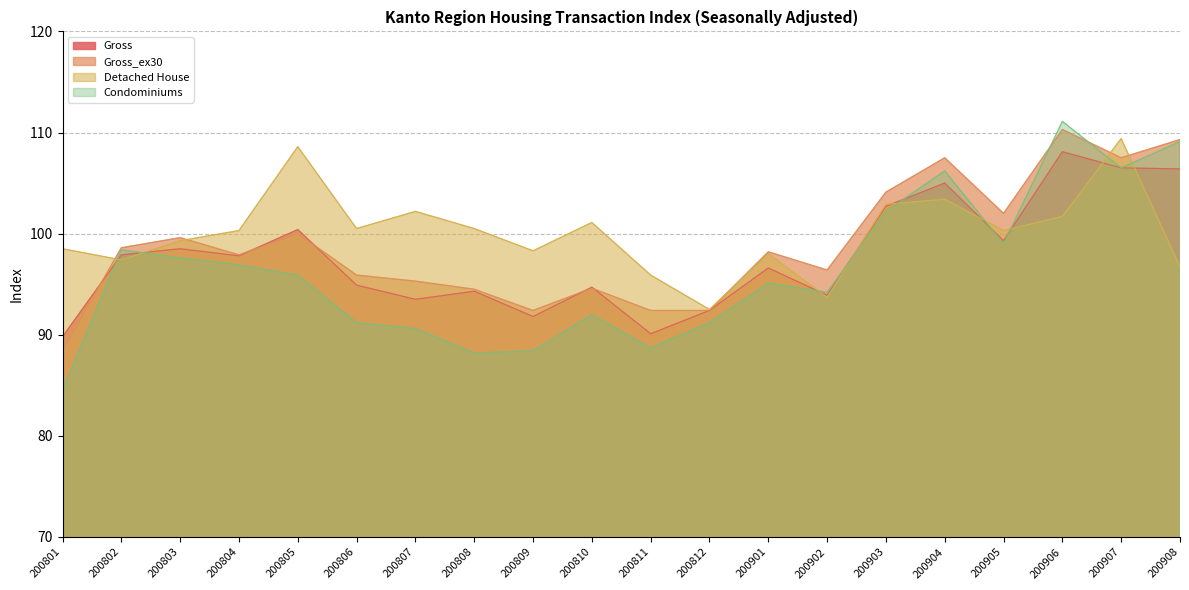

What are all the series names shown in the legend?

Gross, Gross_ex30, Detached House, Condominiums